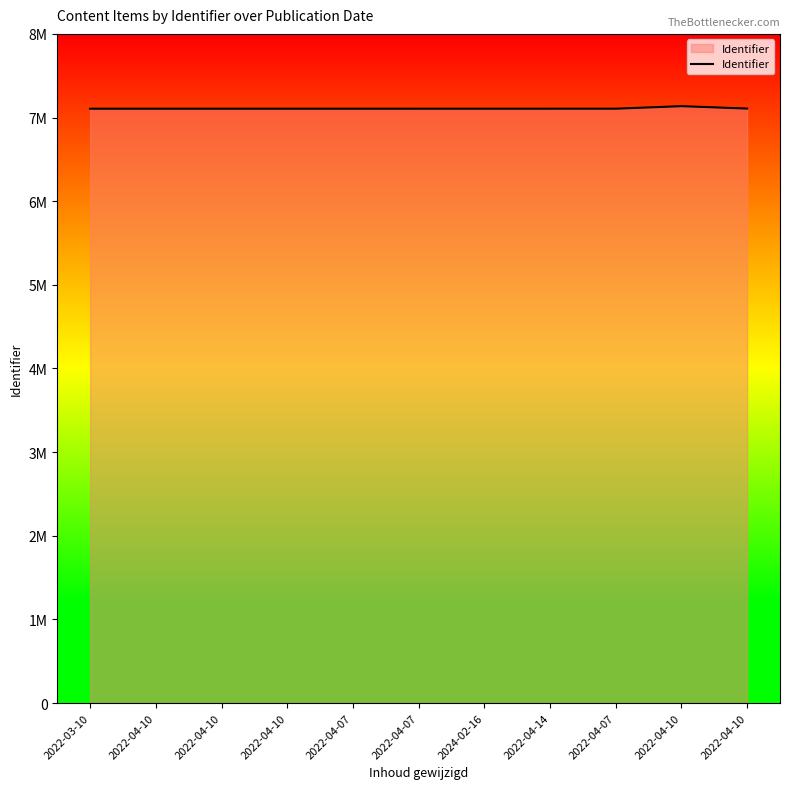

Is it true that the value at 2022-04-10 is 7105591?

True